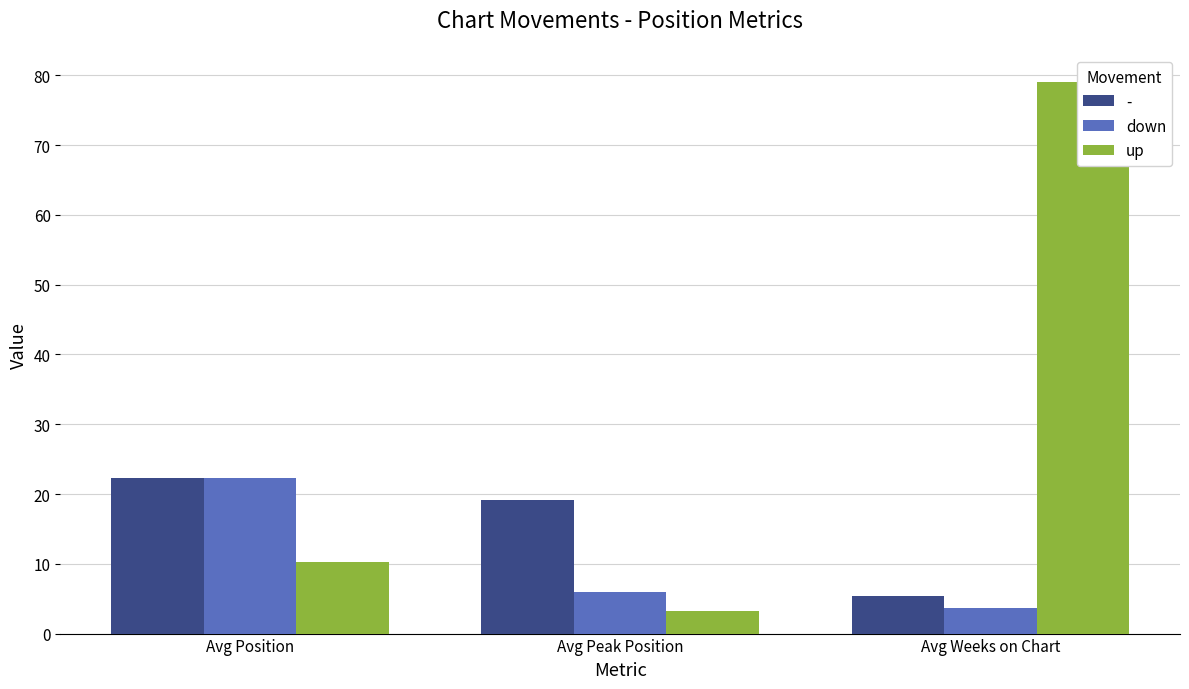

List the labels in order of down value, smallest first.

Avg Weeks on Chart, Avg Peak Position, Avg Position